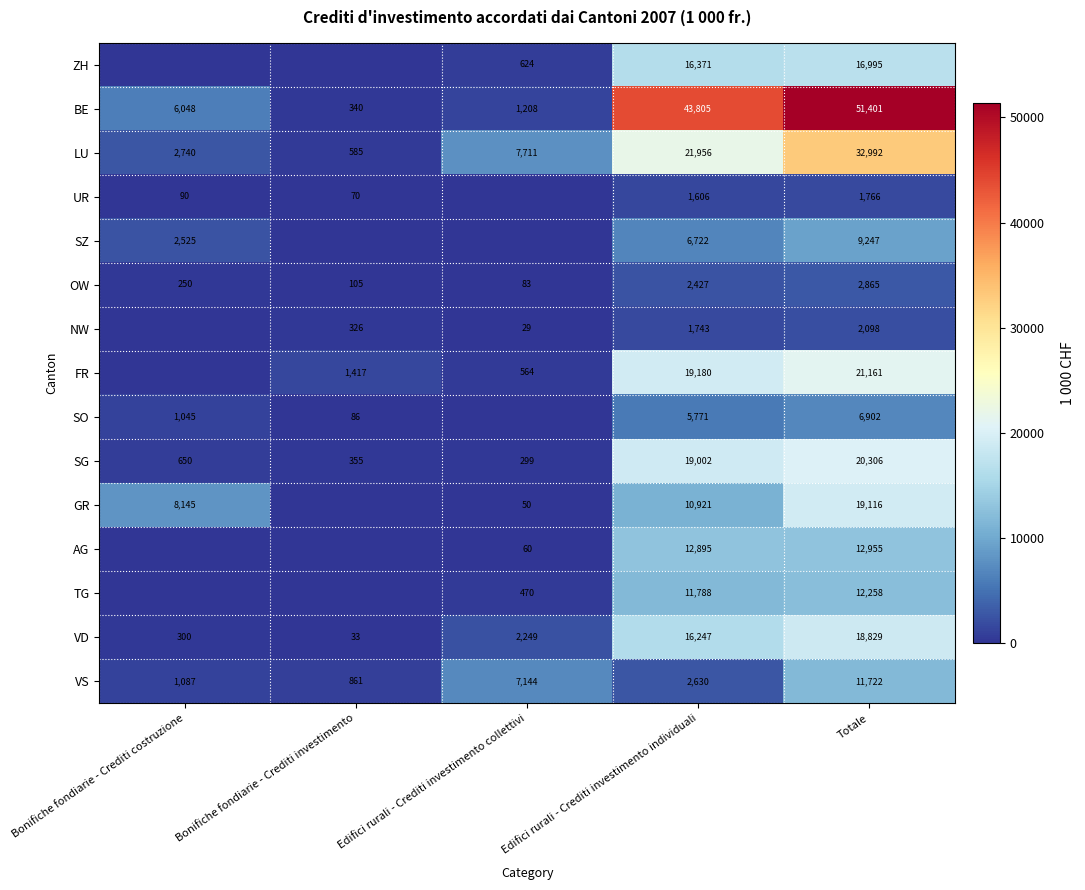

Is it true that AG equals 60 at Edifici rurali - Crediti investimento collettivi?

True